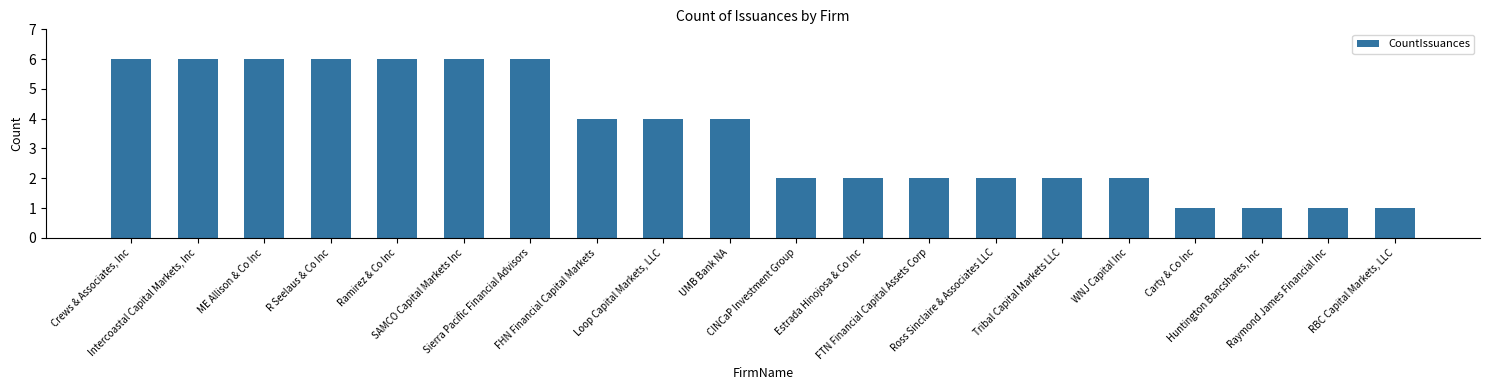

What is the sum of all values?

70